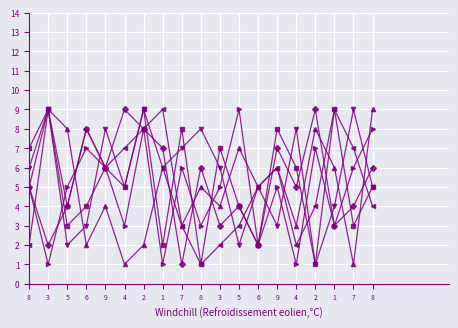

Count the number of data series in this chart.

6